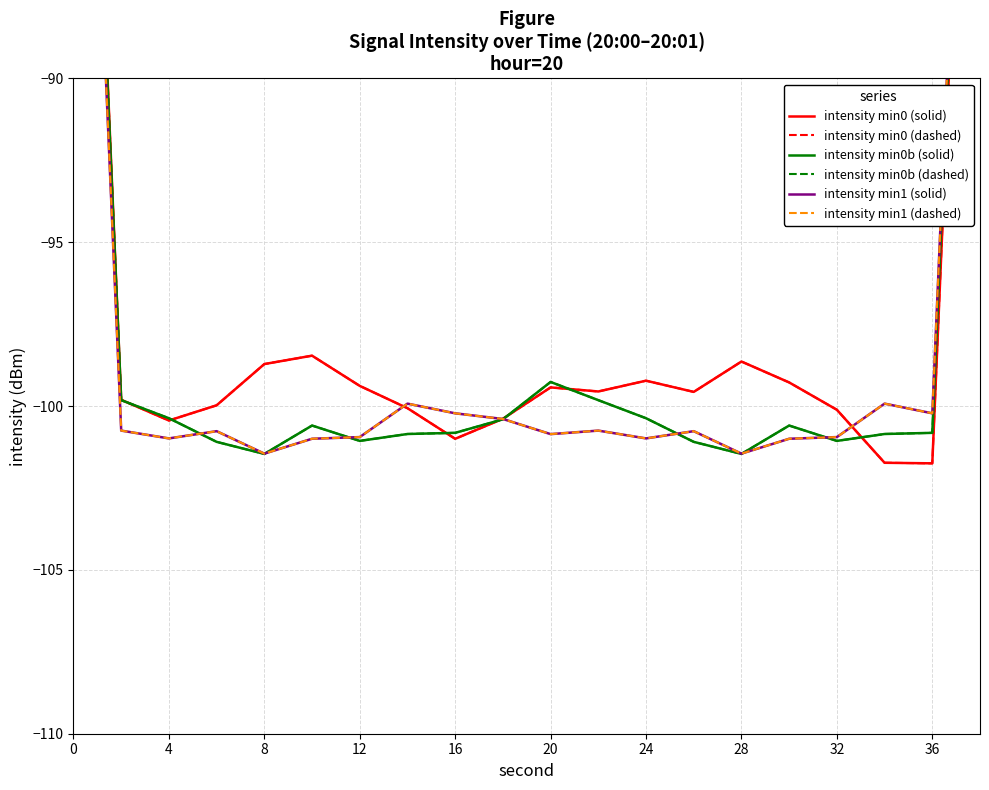

In intensity min1 (solid), how many points are lower than both neighbors (excluding endpoints)?

6